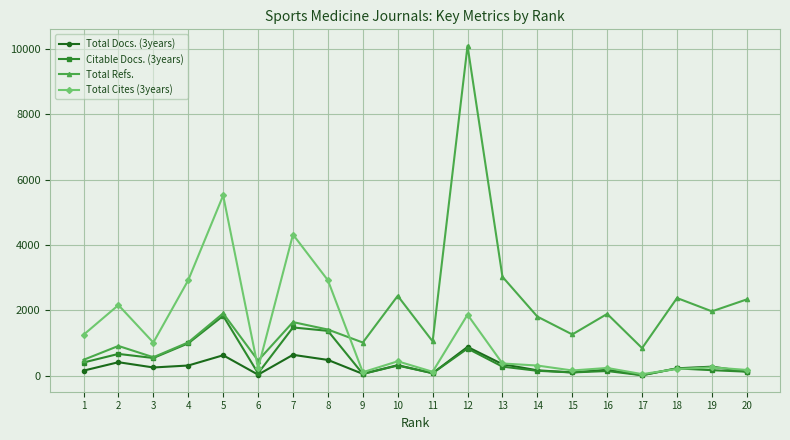

What is the greatest value displayed?

10100